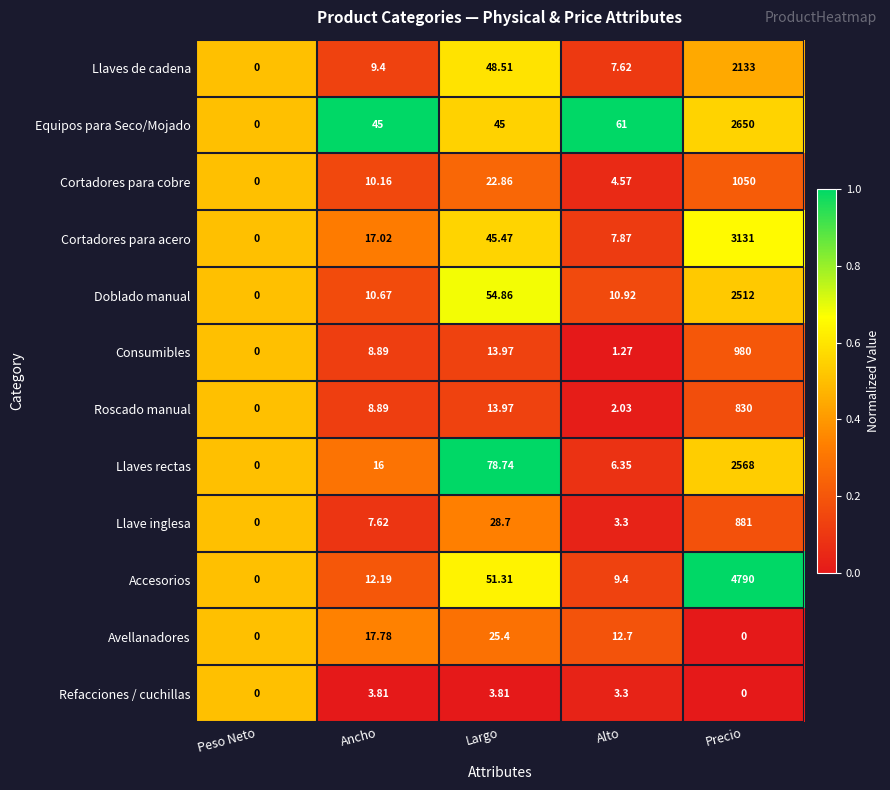

Which series changed the most between Ancho and Alto?

Equipos para Seco/Mojado